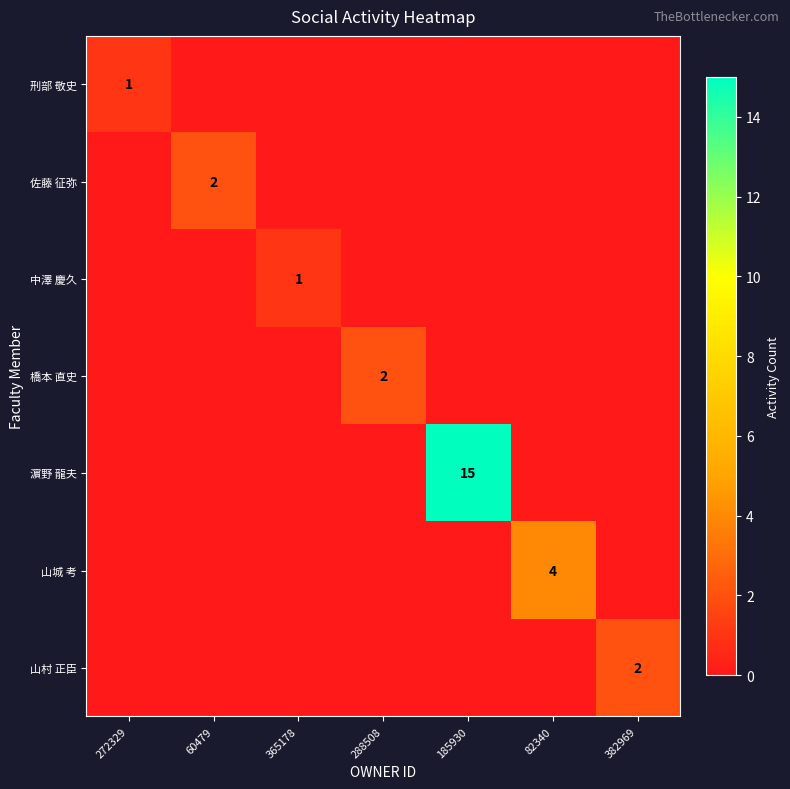

True or false: 濵野 龍夫 has a value of 26 at 185930.

False